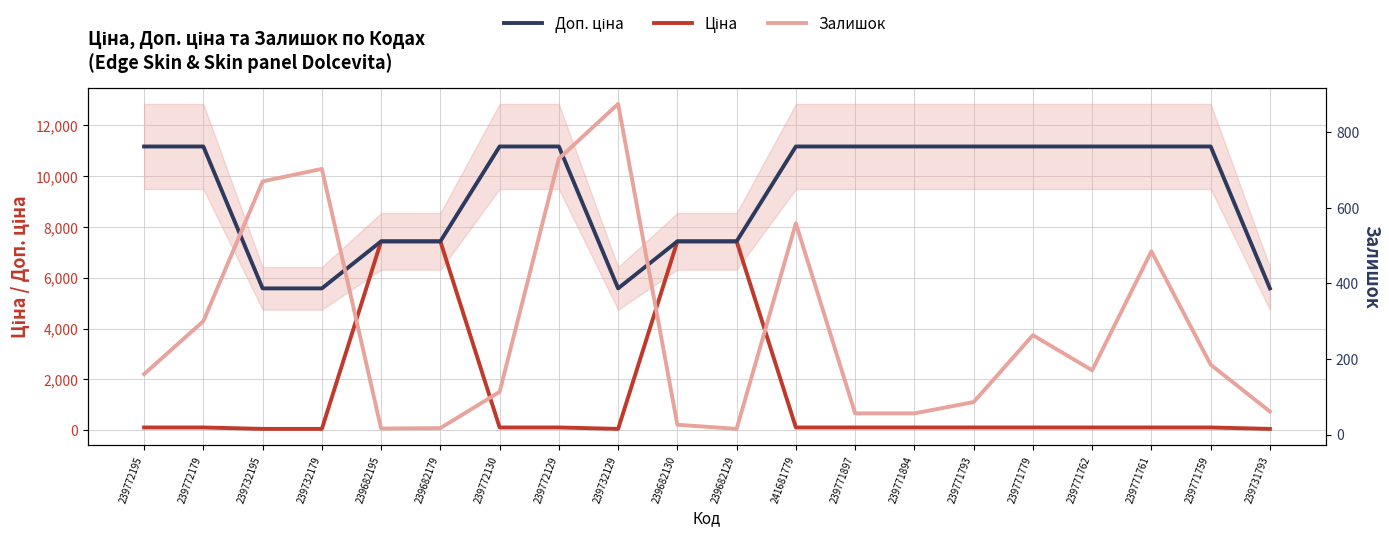

What is the sum of the Доп. ціна values at 239682129 and 239771759?

18605.2